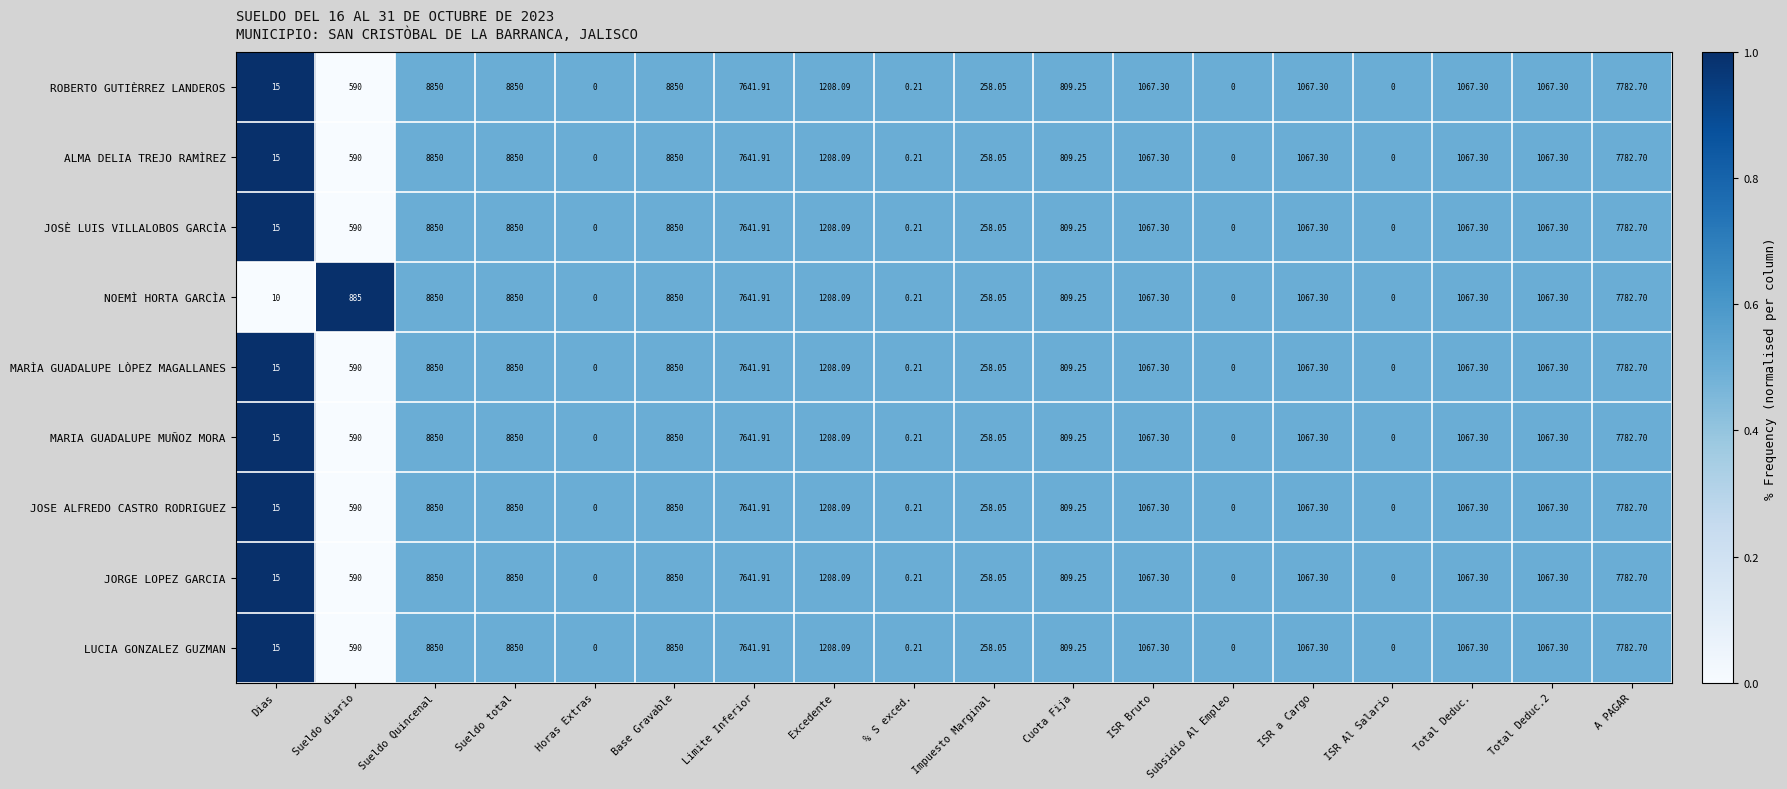

Which series changed the most between Dias and Sueldo total?

NOEMÌ HORTA GARCÌA